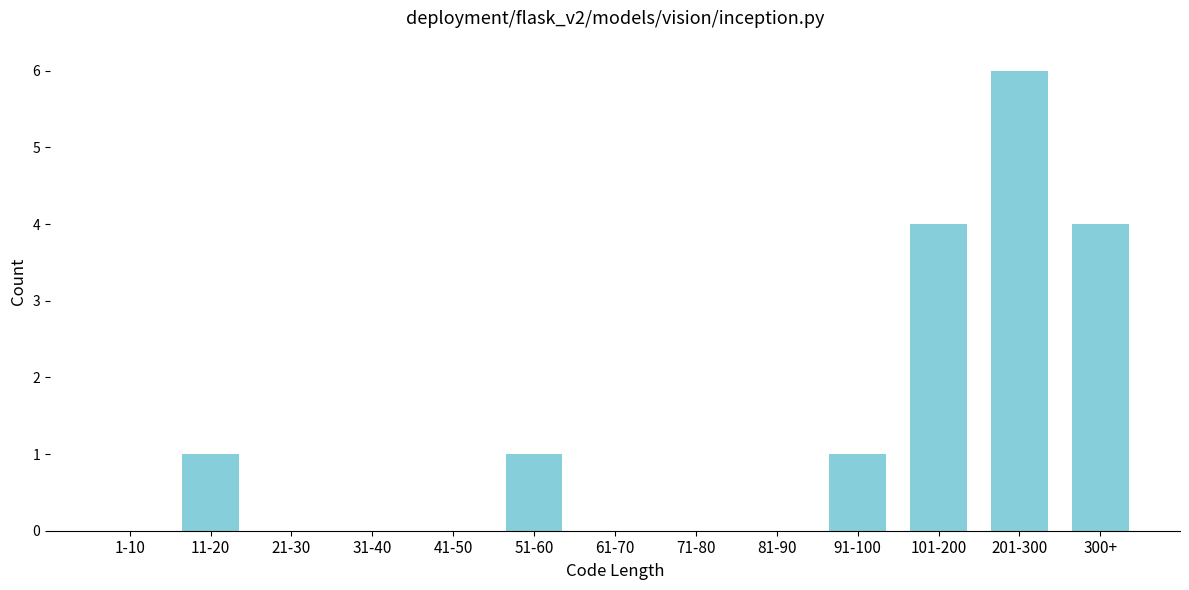

Reading right to left, extract all data points from this chart.

300+=4	201-300=6	101-200=4	91-100=1	81-90=0	71-80=0	61-70=0	51-60=1	41-50=0	31-40=0	21-30=0	11-20=1	1-10=0